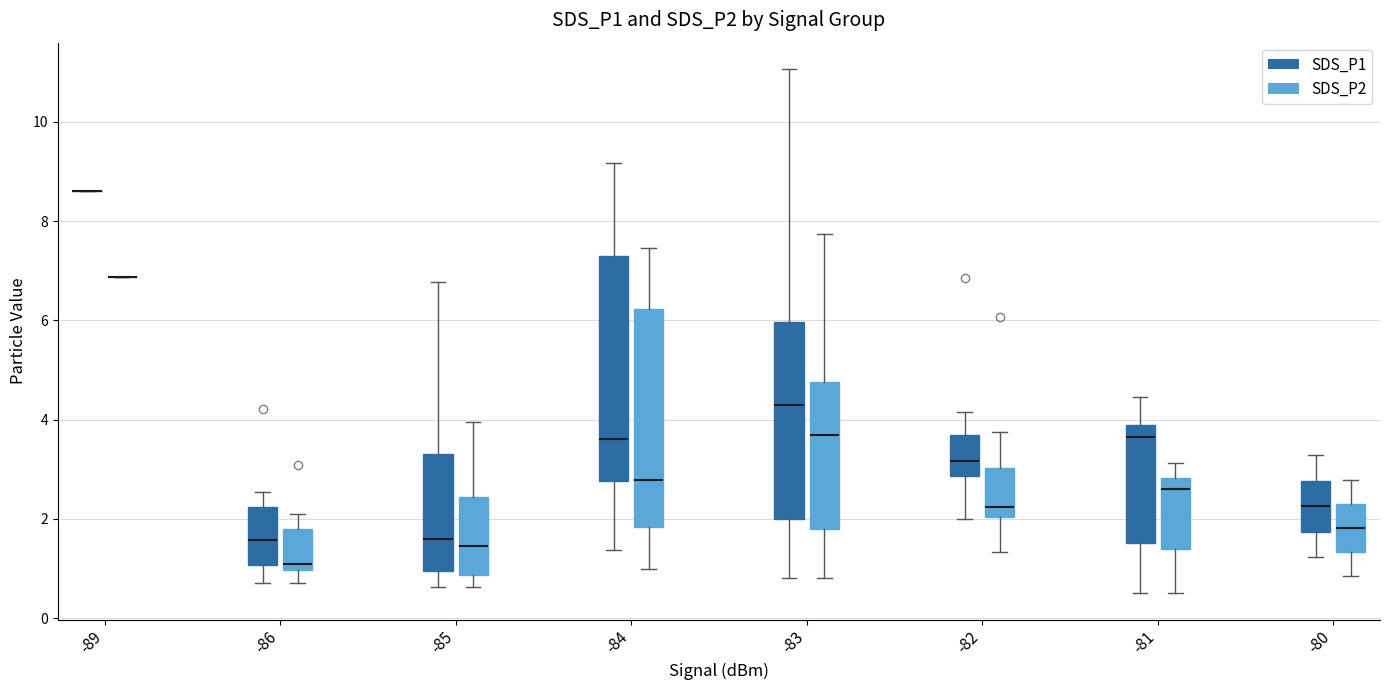

Where is the upper edge of the box for -80 (SDS_P1) on the y-axis? The values are not printed on the chart, so give them approximately, as read against the axis.

2.8